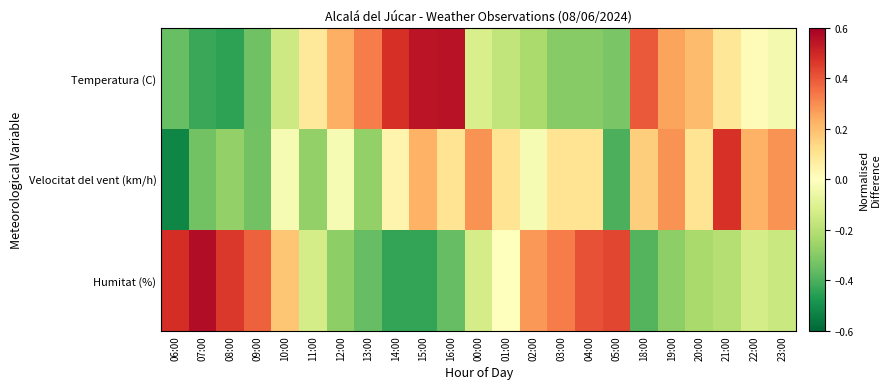

Which series has the widest spread of values?

Temperatura (C)